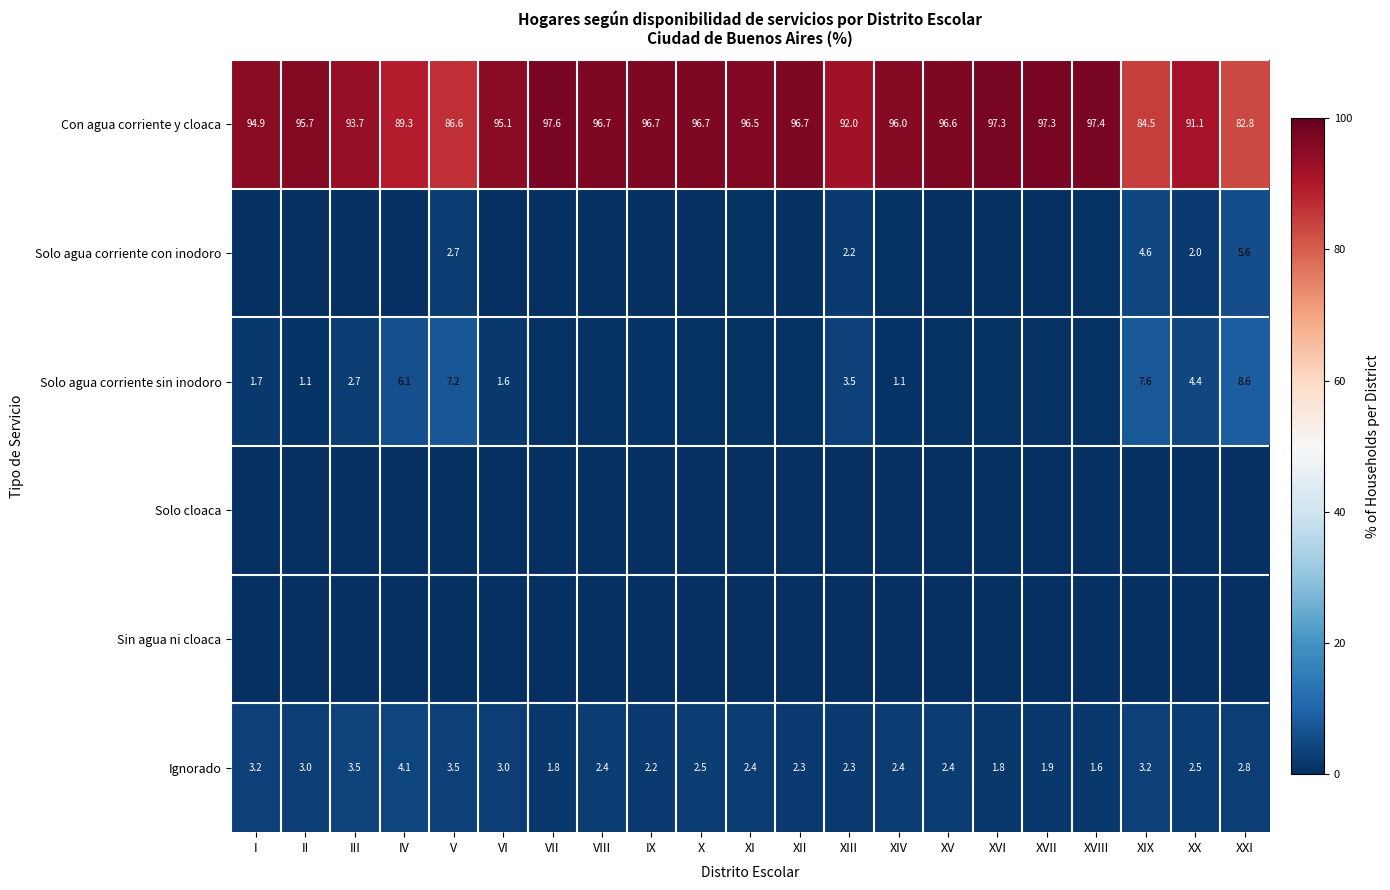

Is the value of Solo agua corriente con inodoro at XIII greater than the value of Ignorado at VIII?

No